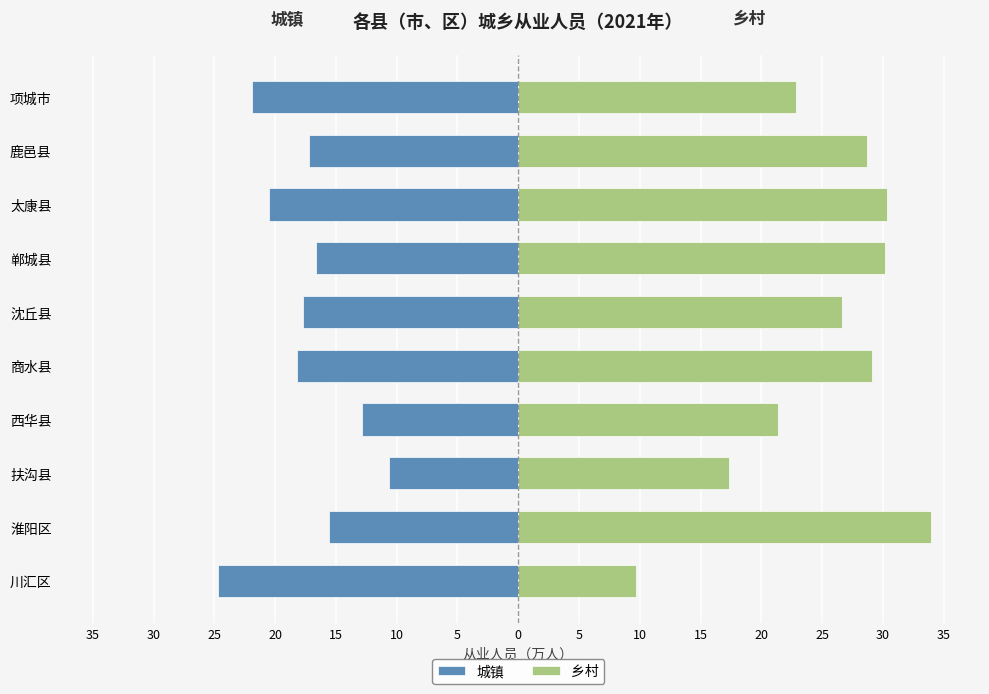

Between 川汇区 and 沈丘县, which is larger?

沈丘县